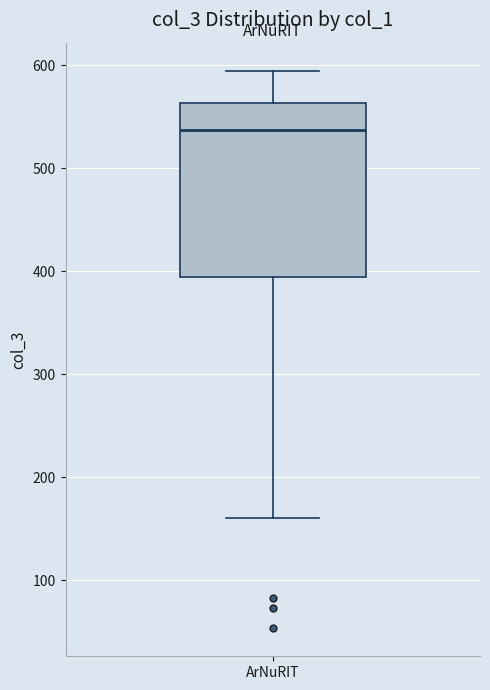

Read this box plot against the y-axis: the position of the median line, the range covered by the box, and the ends of both whiskers. The values are not printed on the chart, so give them approximately, as read against the axis.

median 540, box 390 to 560, whiskers 160 to 600